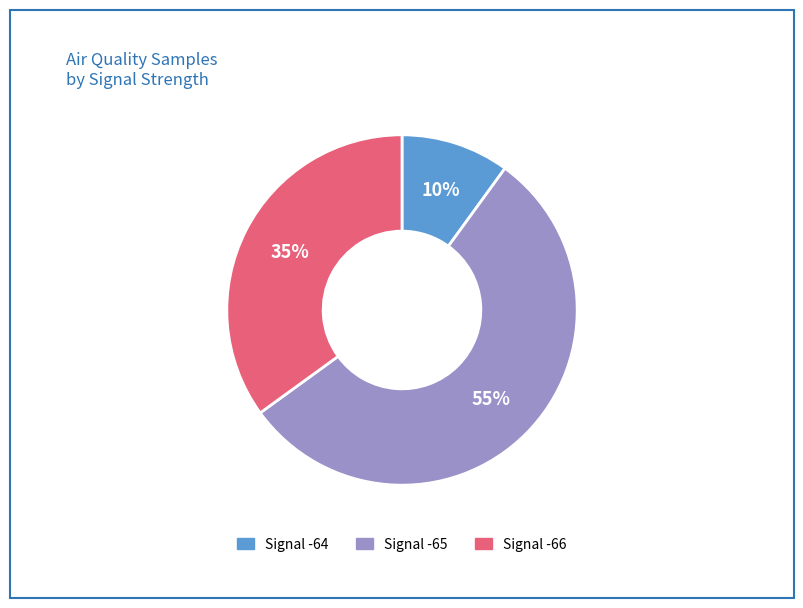

To the nearest percent, what is the average slice percentage?

33%